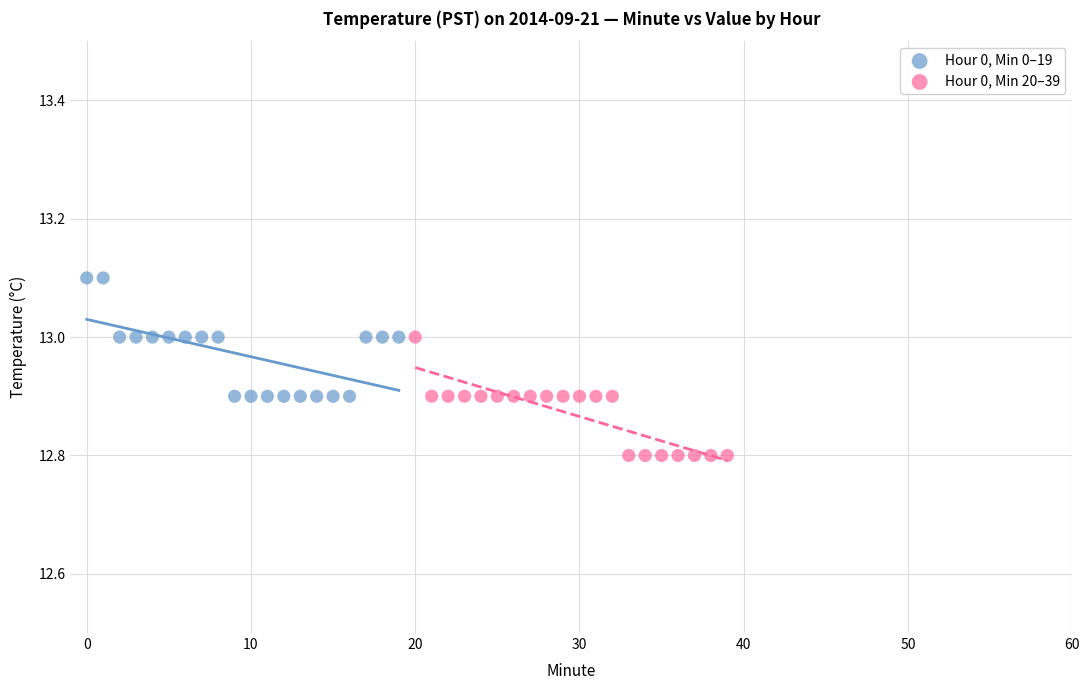

Which series contains the lowest Y value?

Hour 0, Min 20–39